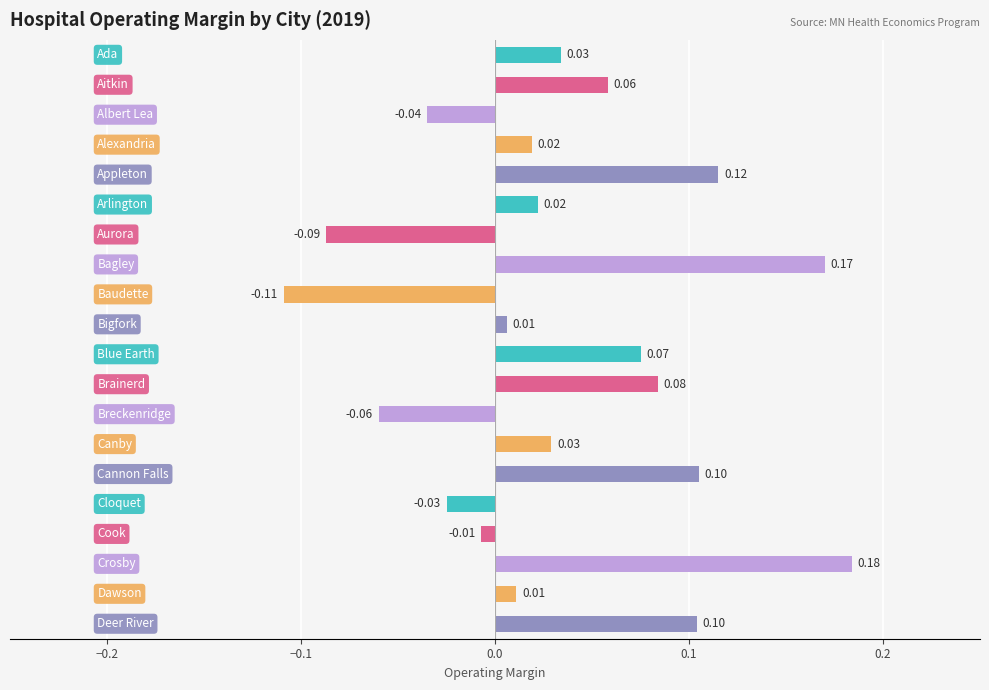

What is the difference between the maximum and minimum values?

0.3